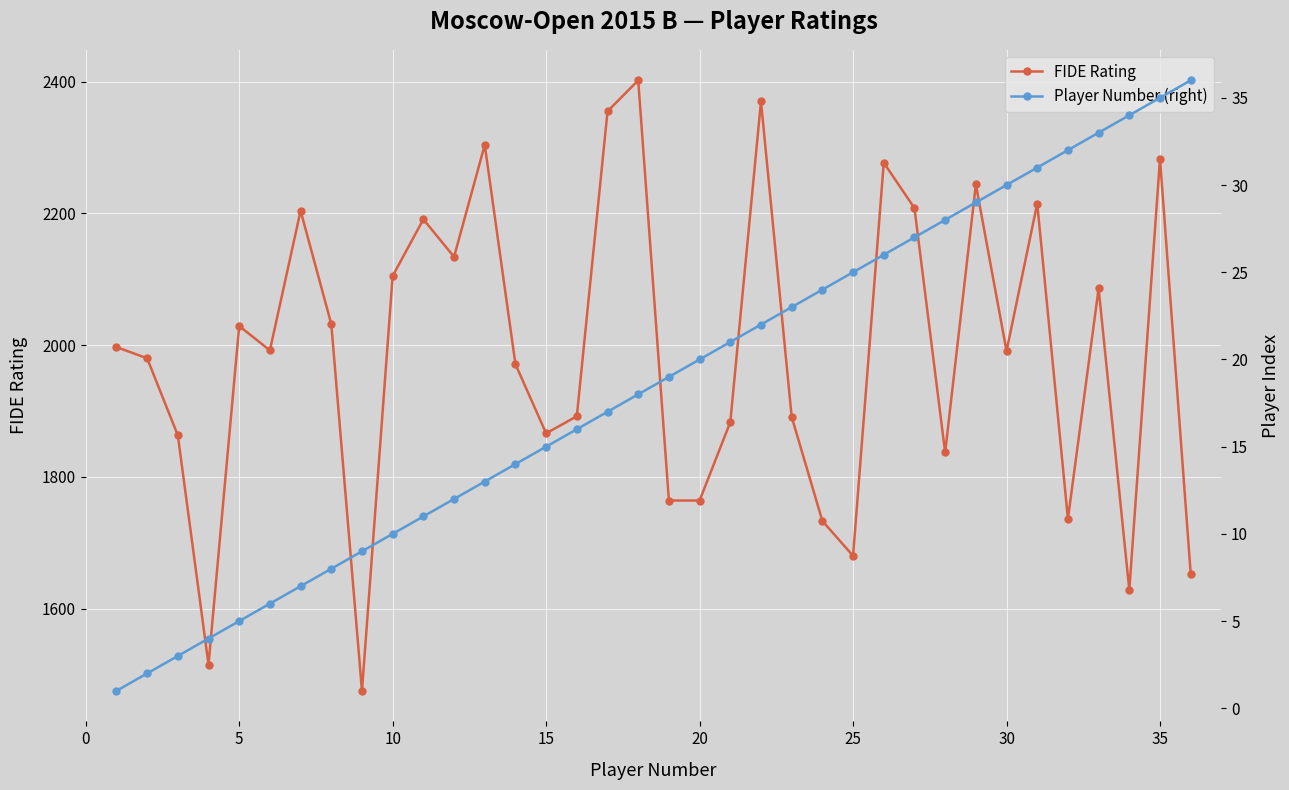

Is it true that FIDE Rating equals 1866 at 15?

True